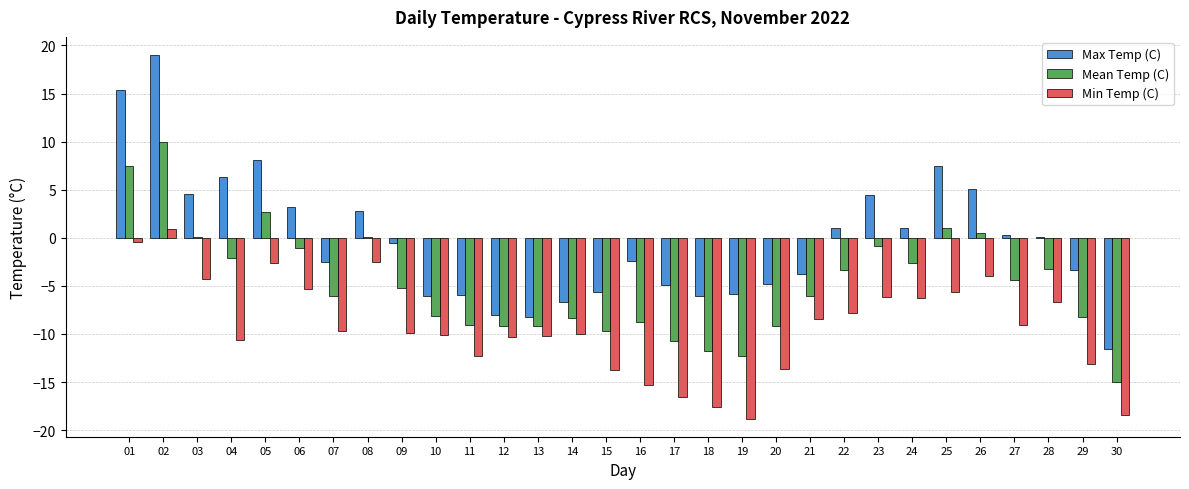

True or false: Min Temp (C) has a value of -16.6 at 17.

True